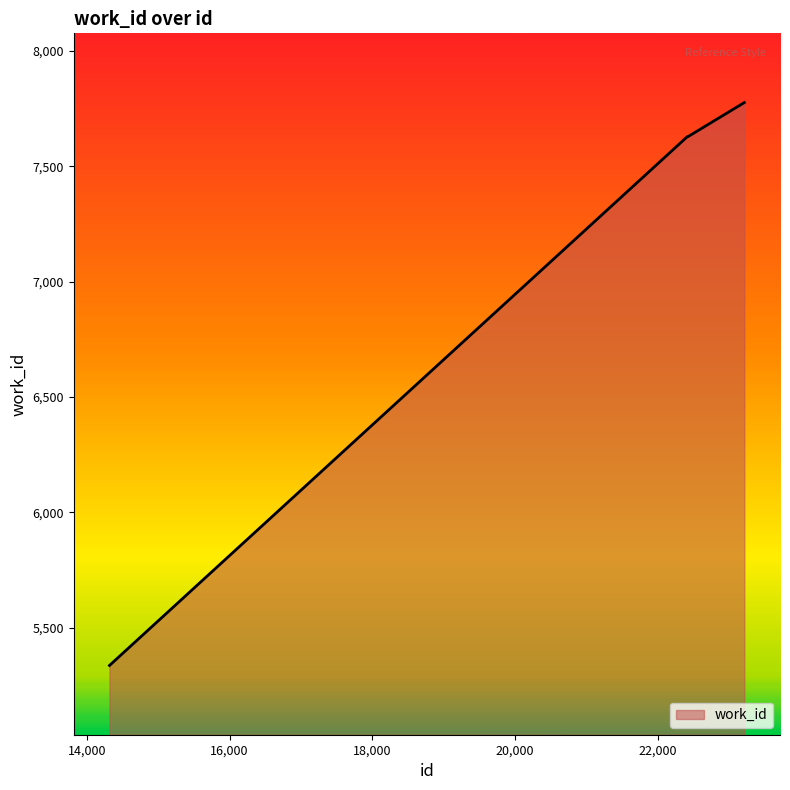

What is the average value?

7361